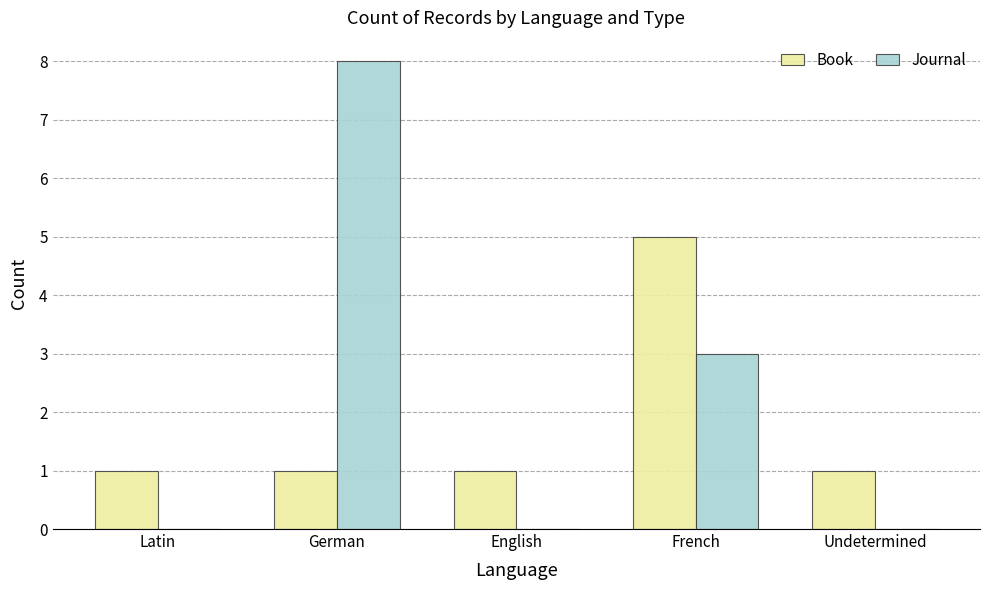

How many Book values are between 1 and 2?

4